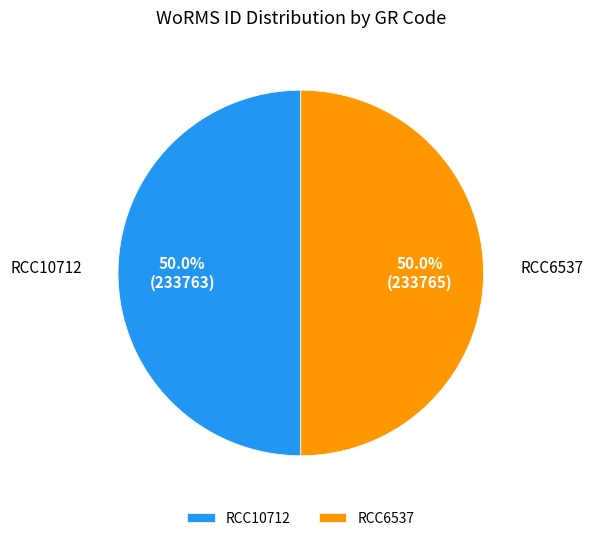

To the nearest percent, what is the average slice percentage?

50%